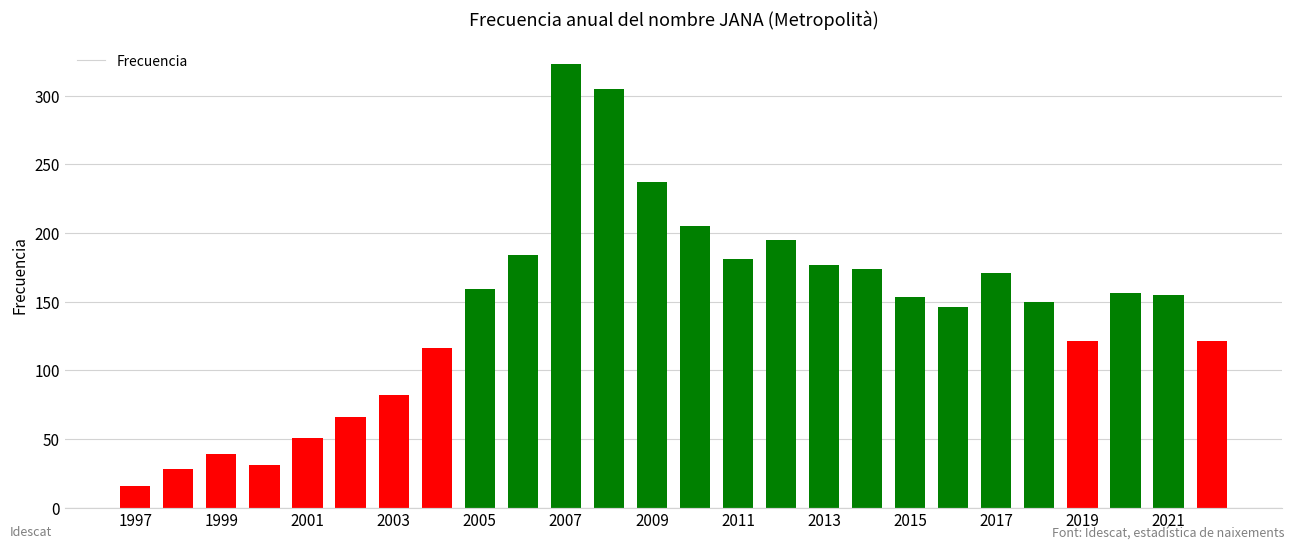

What is the maximum value shown in the chart?

323